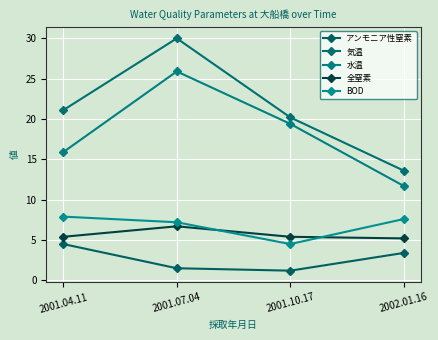

Which label corresponds to the smallest value in the chart?

2001.10.17